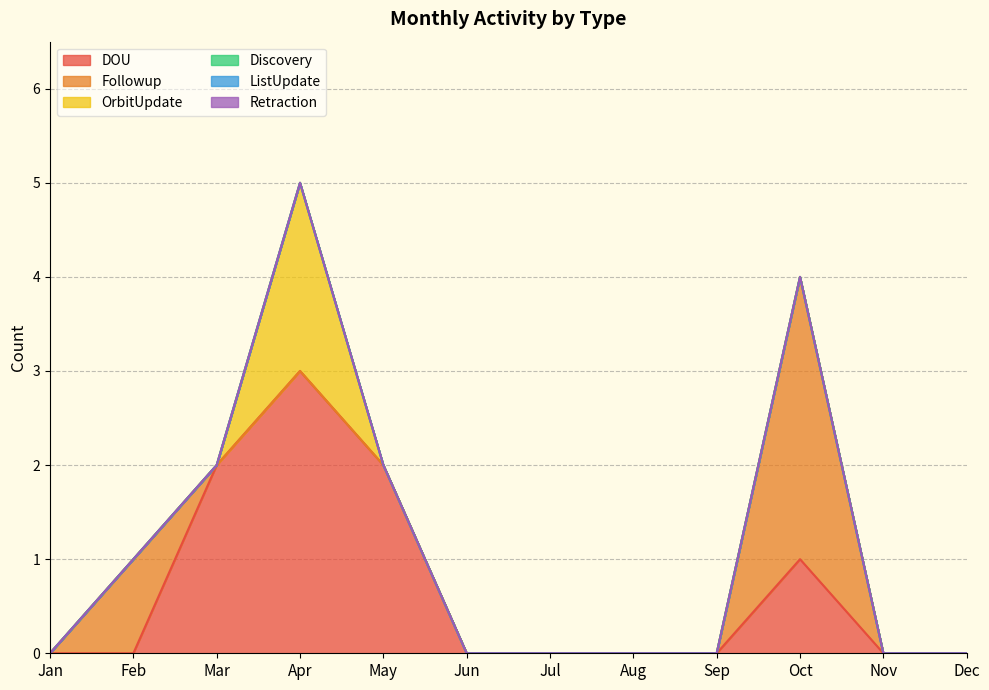

Reading right to left, transcribe all the data shown in this chart.

DOU: 0	0	1	0	0	0	0	2	3	2	0	0
Followup: 0	0	3	0	0	0	0	0	0	0	1	0
OrbitUpdate: 0	0	0	0	0	0	0	0	2	0	0	0
Discovery: 0	0	0	0	0	0	0	0	0	0	0	0
ListUpdate: 0	0	0	0	0	0	0	0	0	0	0	0
Retraction: 0	0	0	0	0	0	0	0	0	0	0	0